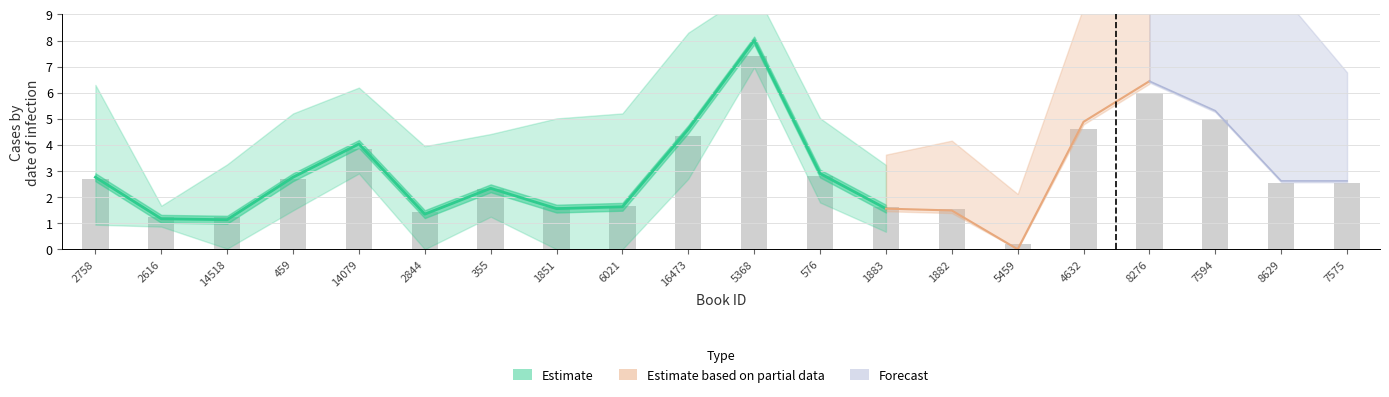

True or false: the data shows 1.1 at 6021.

False